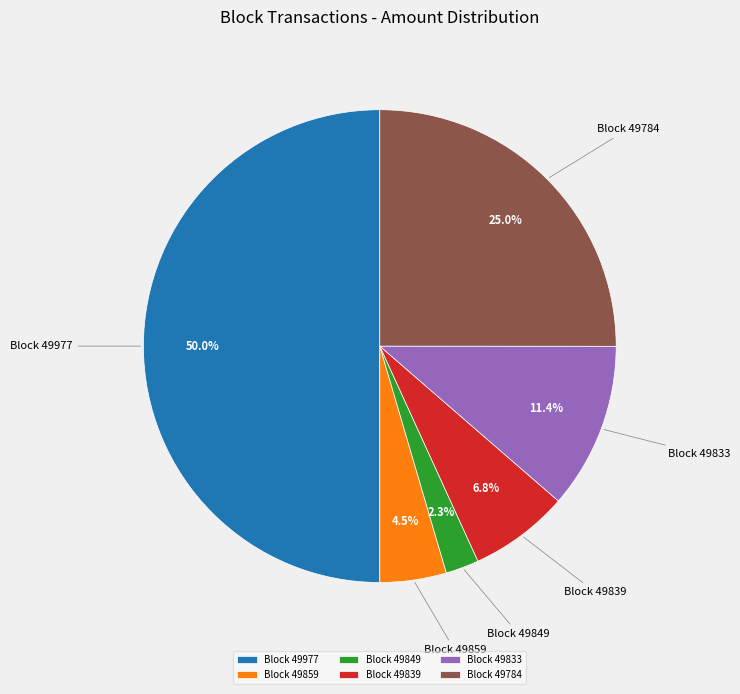

Which has a higher value, Block 49839 or Block 49833?

Block 49833